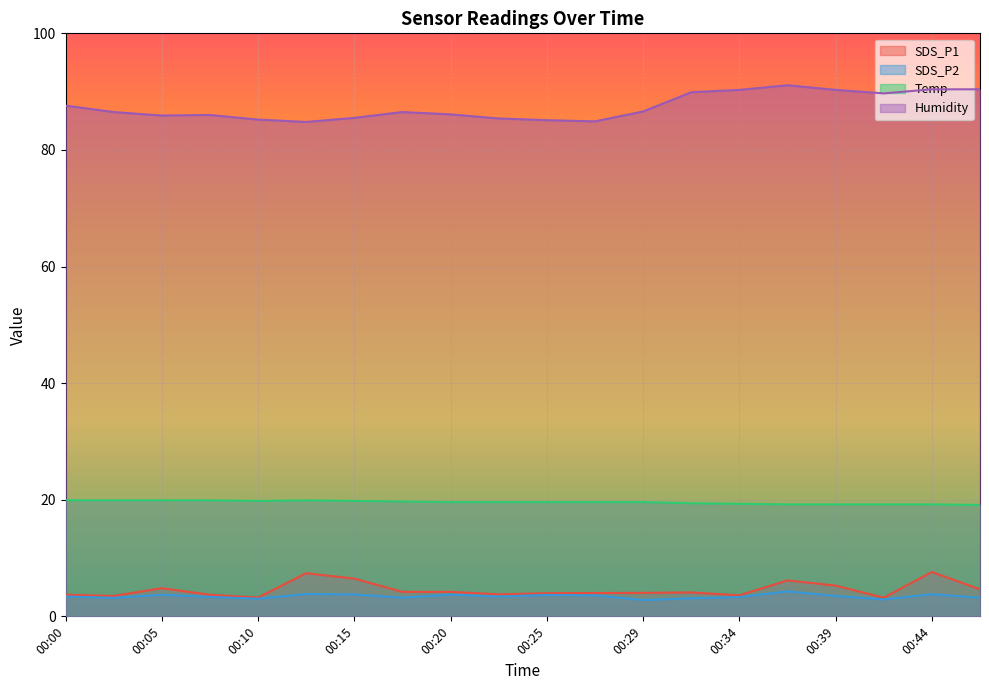

What is the highest value of the SDS_P2 series?

4.3